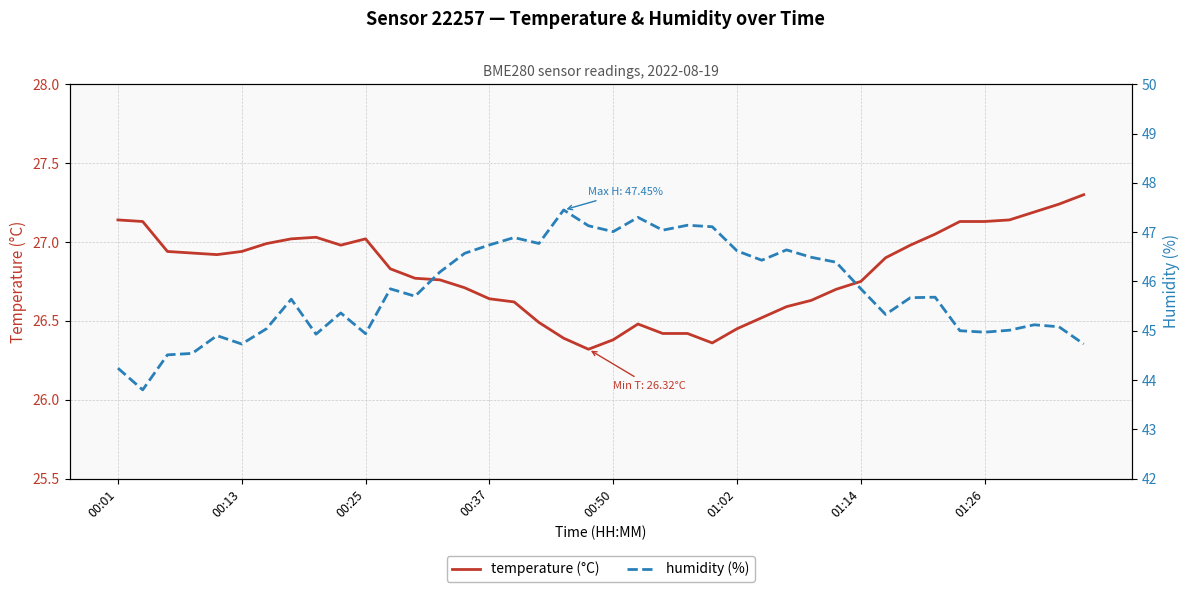

What is the difference between the second highest and second lowest values in the humidity (%) series?

3.1